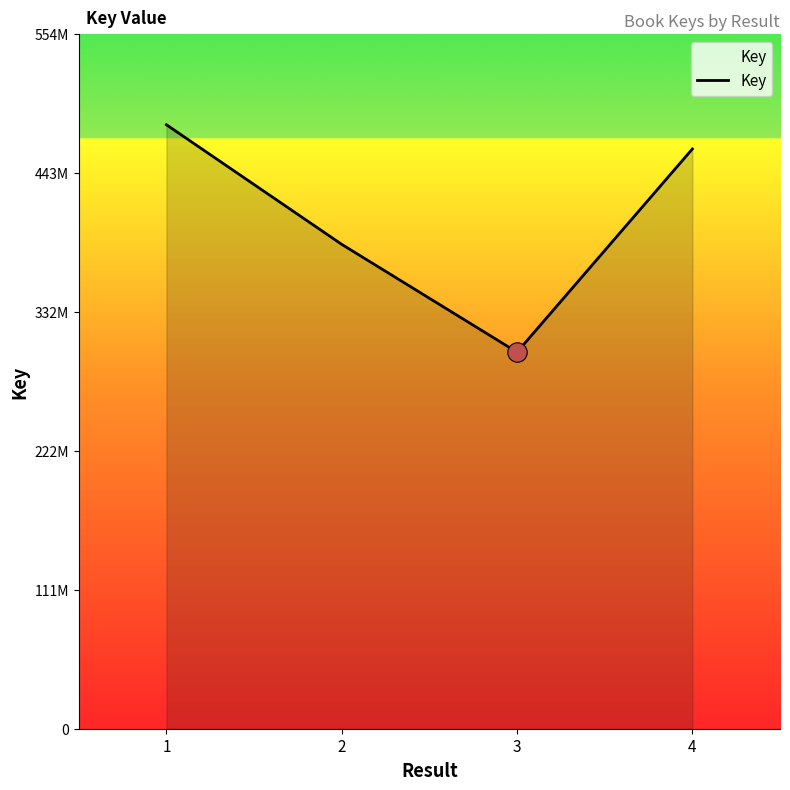

Does the chart display data point markers on the line(s)?

No